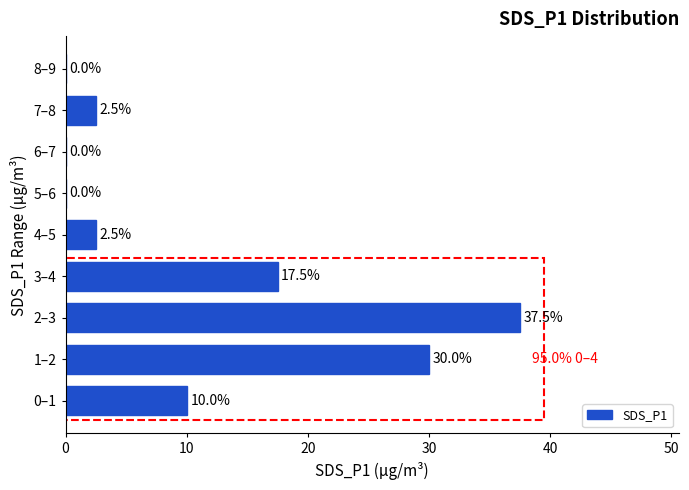

Reading bottom to top, extract all data points from this chart.

0–1=10.0	1–2=30.0	2–3=37.5	3–4=17.5	4–5=2.5	5–6=0.0	6–7=0.0	7–8=2.5	8–9=0.0